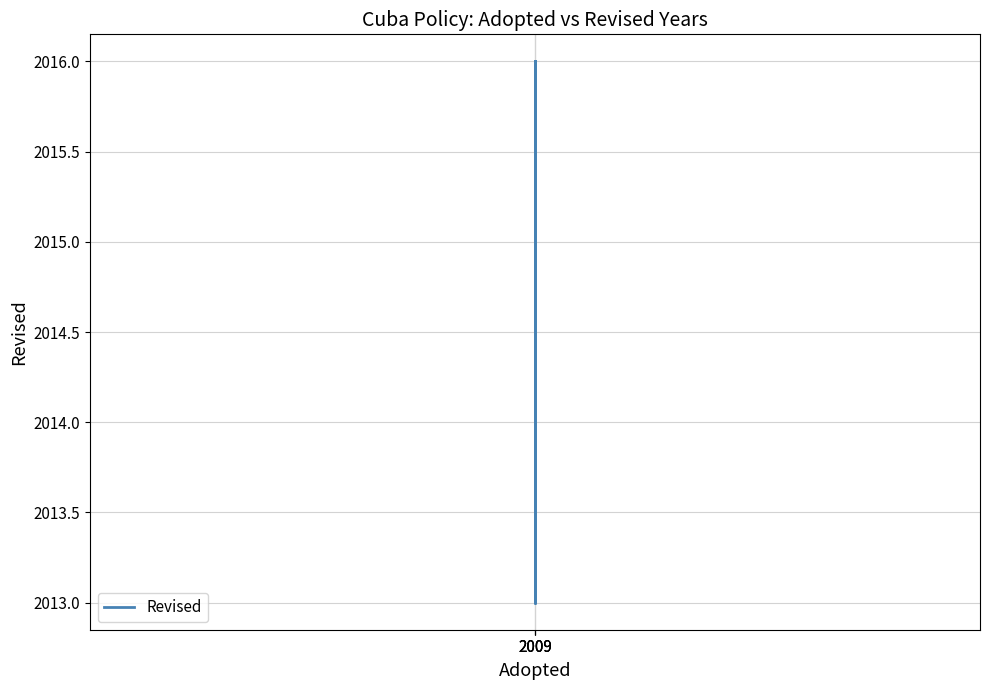

Between 2009 and 2009, which is larger?

2009